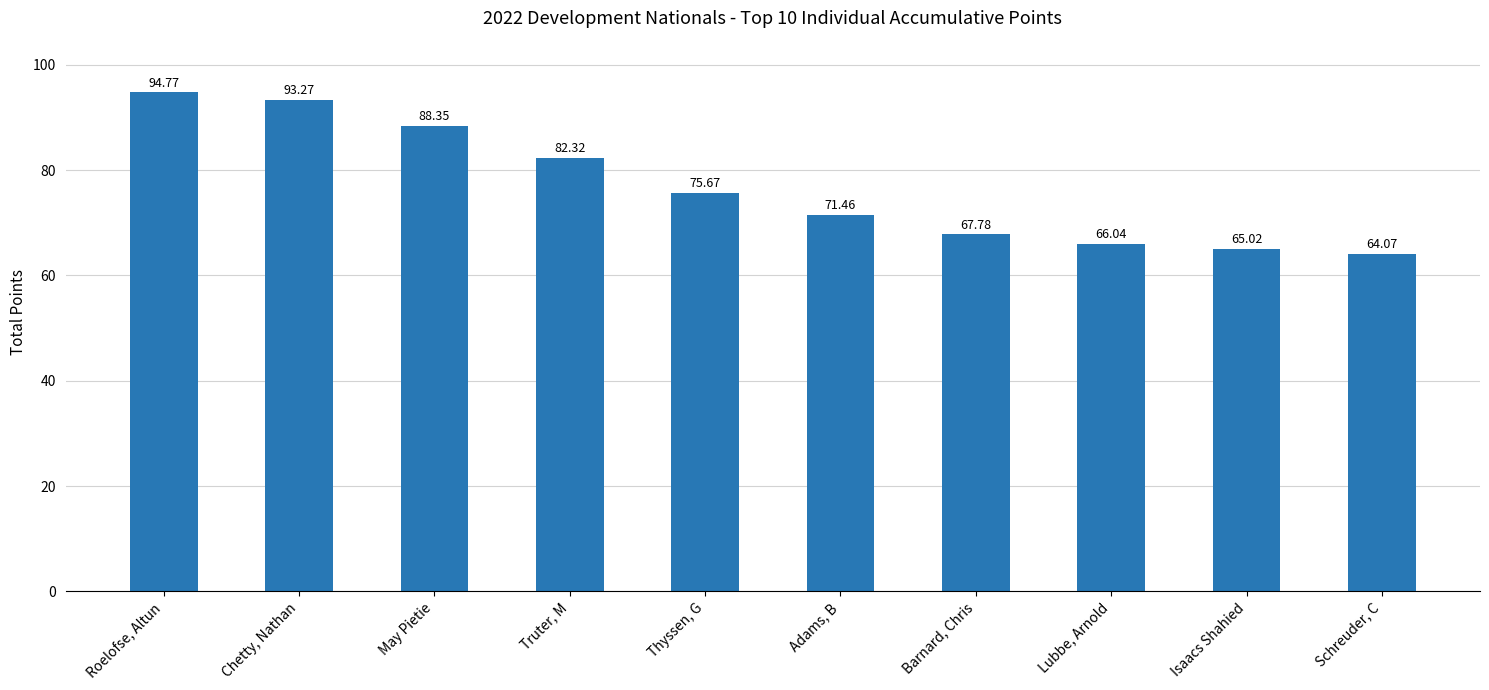

What is the change in value from Thyssen, G to Lubbe, Arnold?

-9.6